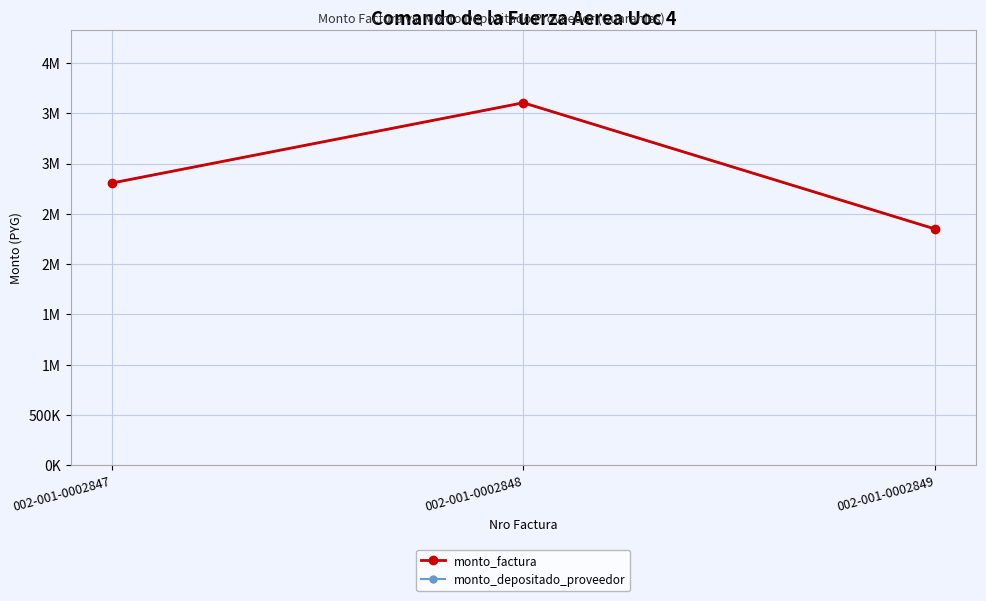

Which series changed the most between 002-001-0002847 and 002-001-0002848?

monto_factura